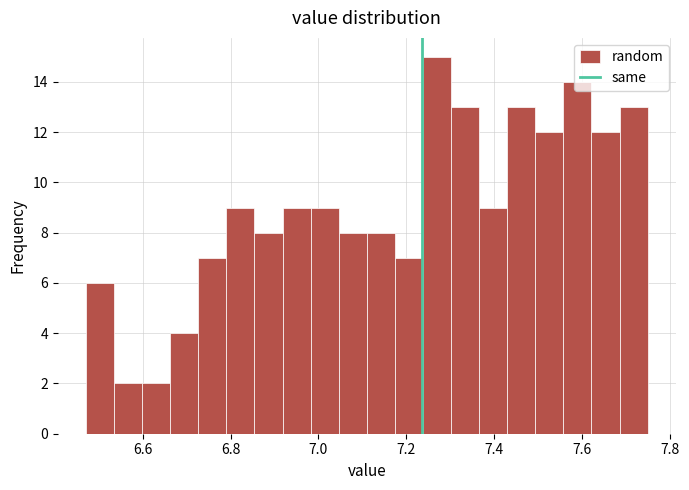

Around what value on the x-axis is the tallest bar? Give the approximate position of its centre, as read against the axis.

7.28